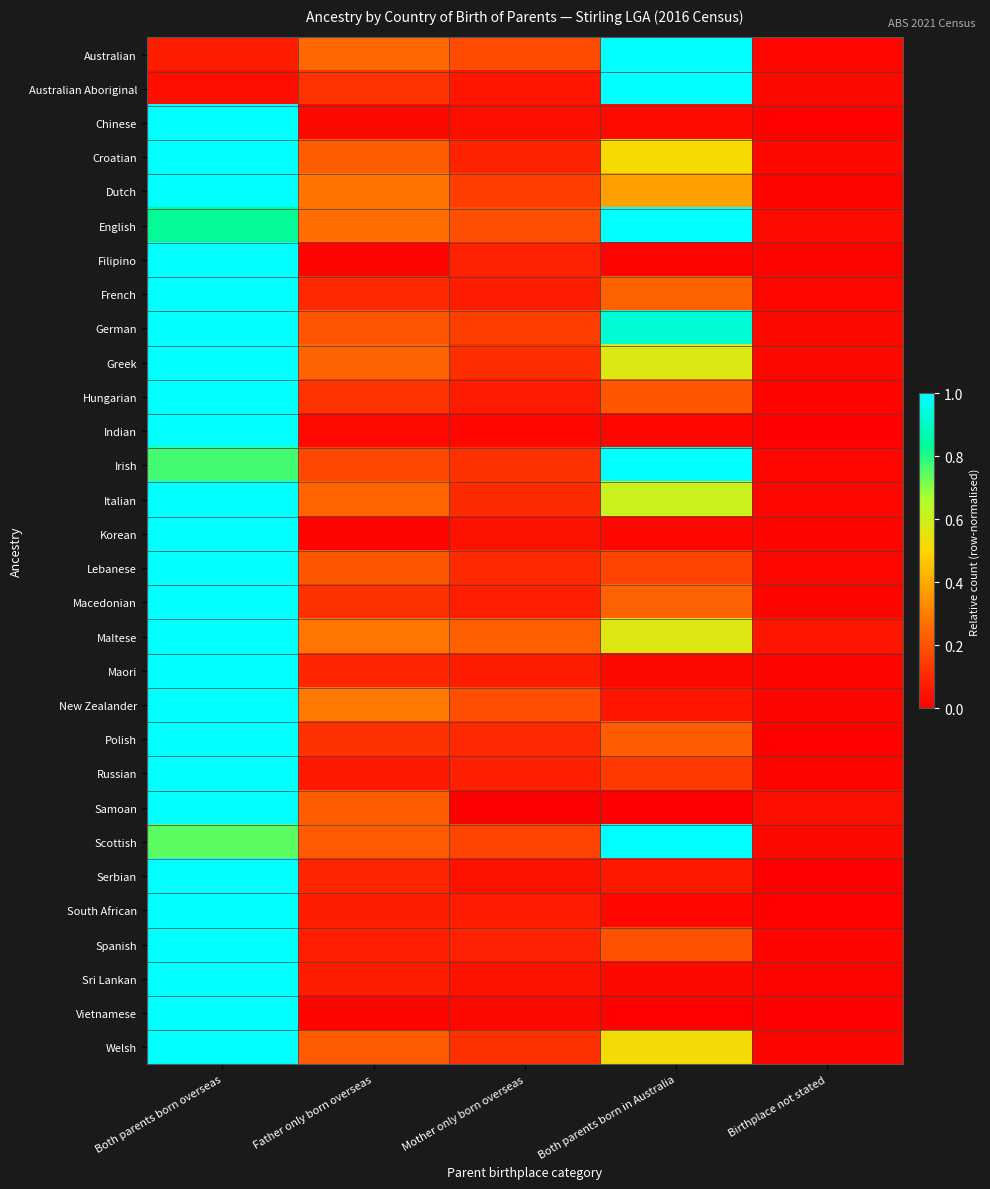

Reading left to right, list all the values displayed in this chart.

Australian: Both parents born overseas=0.1	Father only born overseas=0.2	Mother only born overseas=0.2	Both parents born in Australia=1.0	Birthplace not stated=0.0
Australian Aboriginal: Both parents born overseas=0.0	Father only born overseas=0.1	Mother only born overseas=0.1	Both parents born in Australia=1.0	Birthplace not stated=0.0
Chinese: Both parents born overseas=1.0	Father only born overseas=0.0	Mother only born overseas=0.0	Both parents born in Australia=0.0	Birthplace not stated=0.0
Croatian: Both parents born overseas=1.0	Father only born overseas=0.2	Mother only born overseas=0.1	Both parents born in Australia=0.5	Birthplace not stated=0.0
Dutch: Both parents born overseas=1.0	Father only born overseas=0.3	Mother only born overseas=0.2	Both parents born in Australia=0.4	Birthplace not stated=0.0
English: Both parents born overseas=0.8	Father only born overseas=0.3	Mother only born overseas=0.2	Both parents born in Australia=1.0	Birthplace not stated=0.0
Filipino: Both parents born overseas=1.0	Father only born overseas=0.0	Mother only born overseas=0.1	Both parents born in Australia=0.0	Birthplace not stated=0.0
French: Both parents born overseas=1.0	Father only born overseas=0.1	Mother only born overseas=0.1	Both parents born in Australia=0.2	Birthplace not stated=0.0
German: Both parents born overseas=1.0	Father only born overseas=0.2	Mother only born overseas=0.2	Both parents born in Australia=0.9	Birthplace not stated=0.0
Greek: Both parents born overseas=1.0	Father only born overseas=0.2	Mother only born overseas=0.1	Both parents born in Australia=0.6	Birthplace not stated=0.0
Hungarian: Both parents born overseas=1.0	Father only born overseas=0.1	Mother only born overseas=0.1	Both parents born in Australia=0.2	Birthplace not stated=0.0
Indian: Both parents born overseas=1.0	Father only born overseas=0.0	Mother only born overseas=0.0	Both parents born in Australia=0.0	Birthplace not stated=0.0
Irish: Both parents born overseas=0.8	Father only born overseas=0.2	Mother only born overseas=0.1	Both parents born in Australia=1.0	Birthplace not stated=0.0
Italian: Both parents born overseas=1.0	Father only born overseas=0.2	Mother only born overseas=0.1	Both parents born in Australia=0.6	Birthplace not stated=0.0
Korean: Both parents born overseas=1.0	Father only born overseas=0.0	Mother only born overseas=0.0	Both parents born in Australia=0.0	Birthplace not stated=0.0
Lebanese: Both parents born overseas=1.0	Father only born overseas=0.2	Mother only born overseas=0.1	Both parents born in Australia=0.2	Birthplace not stated=0.0
Macedonian: Both parents born overseas=1.0	Father only born overseas=0.1	Mother only born overseas=0.1	Both parents born in Australia=0.2	Birthplace not stated=0.0
Maltese: Both parents born overseas=1.0	Father only born overseas=0.3	Mother only born overseas=0.2	Both parents born in Australia=0.6	Birthplace not stated=0.1
Maori: Both parents born overseas=1.0	Father only born overseas=0.1	Mother only born overseas=0.1	Both parents born in Australia=0.0	Birthplace not stated=0.0
New Zealander: Both parents born overseas=1.0	Father only born overseas=0.3	Mother only born overseas=0.2	Both parents born in Australia=0.1	Birthplace not stated=0.0
Polish: Both parents born overseas=1.0	Father only born overseas=0.1	Mother only born overseas=0.1	Both parents born in Australia=0.2	Birthplace not stated=0.0
Russian: Both parents born overseas=1.0	Father only born overseas=0.1	Mother only born overseas=0.1	Both parents born in Australia=0.1	Birthplace not stated=0.0
Samoan: Both parents born overseas=1.0	Father only born overseas=0.2	Mother only born overseas=0.0	Both parents born in Australia=0.0	Birthplace not stated=0.0
Scottish: Both parents born overseas=0.7	Father only born overseas=0.2	Mother only born overseas=0.2	Both parents born in Australia=1.0	Birthplace not stated=0.0
Serbian: Both parents born overseas=1.0	Father only born overseas=0.1	Mother only born overseas=0.0	Both parents born in Australia=0.1	Birthplace not stated=0.0
South African: Both parents born overseas=1.0	Father only born overseas=0.1	Mother only born overseas=0.1	Both parents born in Australia=0.0	Birthplace not stated=0.0
Spanish: Both parents born overseas=1.0	Father only born overseas=0.1	Mother only born overseas=0.1	Both parents born in Australia=0.2	Birthplace not stated=0.0
Sri Lankan: Both parents born overseas=1.0	Father only born overseas=0.1	Mother only born overseas=0.0	Both parents born in Australia=0.0	Birthplace not stated=0.0
Vietnamese: Both parents born overseas=1.0	Father only born overseas=0.0	Mother only born overseas=0.0	Both parents born in Australia=0.0	Birthplace not stated=0.0
Welsh: Both parents born overseas=1.0	Father only born overseas=0.2	Mother only born overseas=0.1	Both parents born in Australia=0.5	Birthplace not stated=0.0